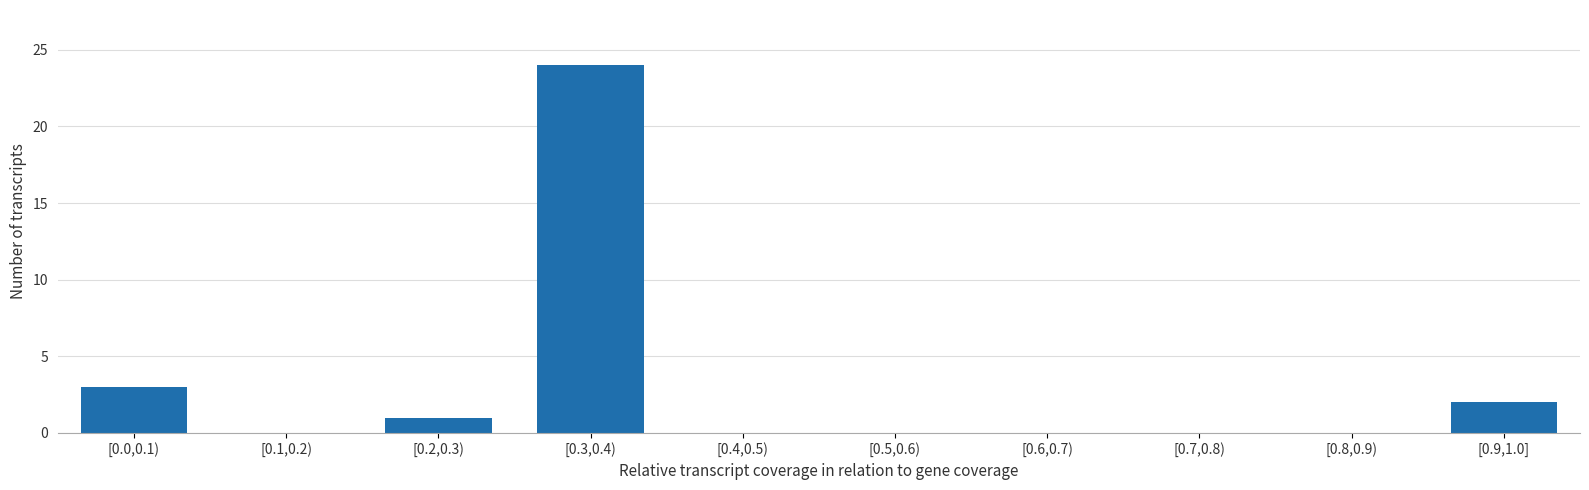

Reading left to right, what are all the values shown in this chart?

[0.0,0.1)=3	[0.1,0.2)=0	[0.2,0.3)=1	[0.3,0.4)=24	[0.4,0.5)=0	[0.5,0.6)=0	[0.6,0.7)=0	[0.7,0.8)=0	[0.8,0.9)=0	[0.9,1.0]=2